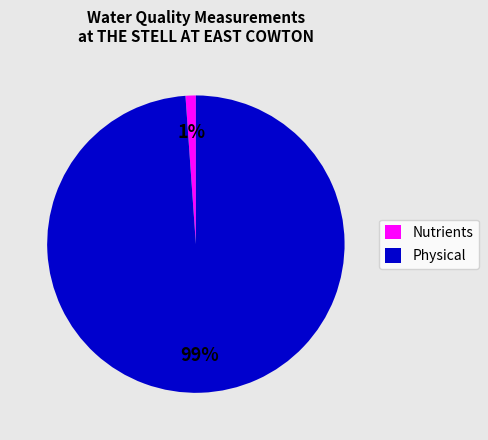

To the nearest percent, what is the average slice percentage?

50%